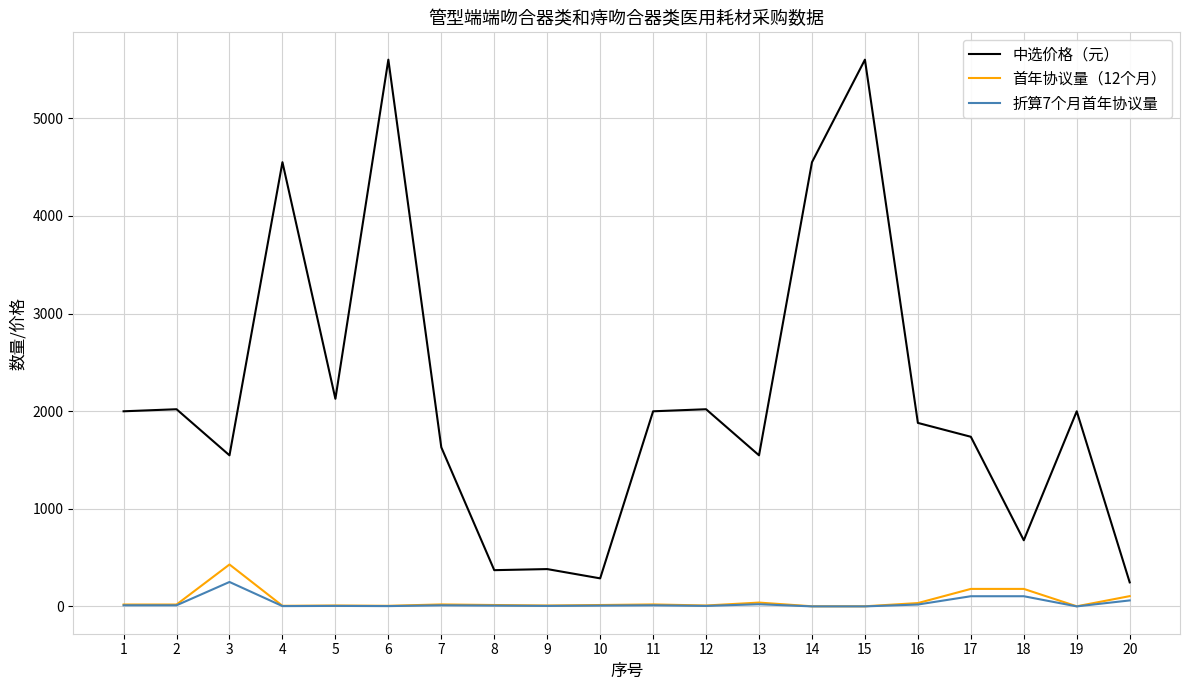

What is the approximate value of 中选价格（元） at 16, to the nearest 100?

1900